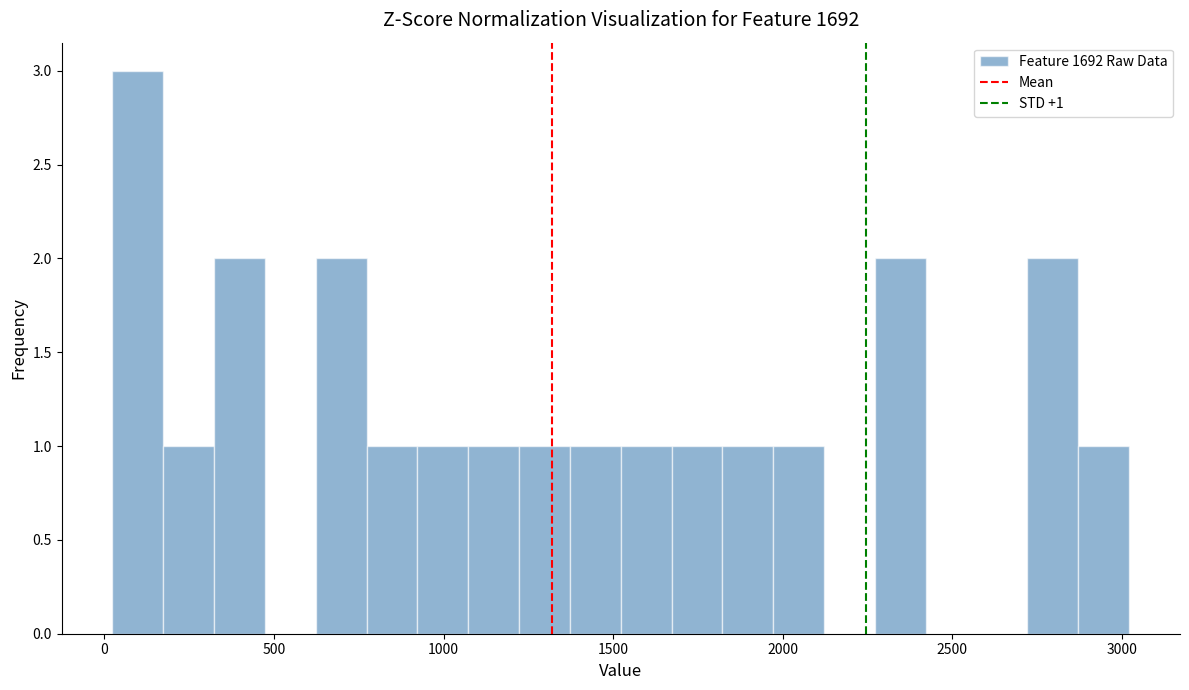

Around what value on the x-axis is the tallest bar? Give the approximate position of its centre, as read against the axis.

100